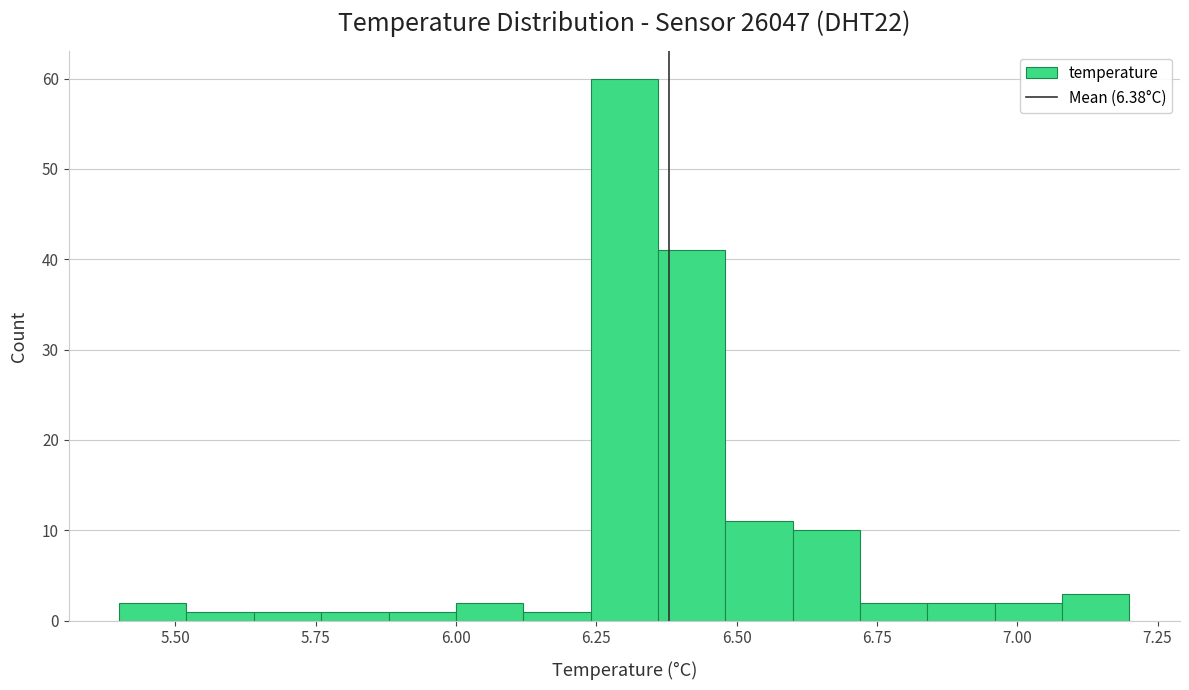

Read against the x-axis, roughly where is the centre of the tallest bar?

6.30